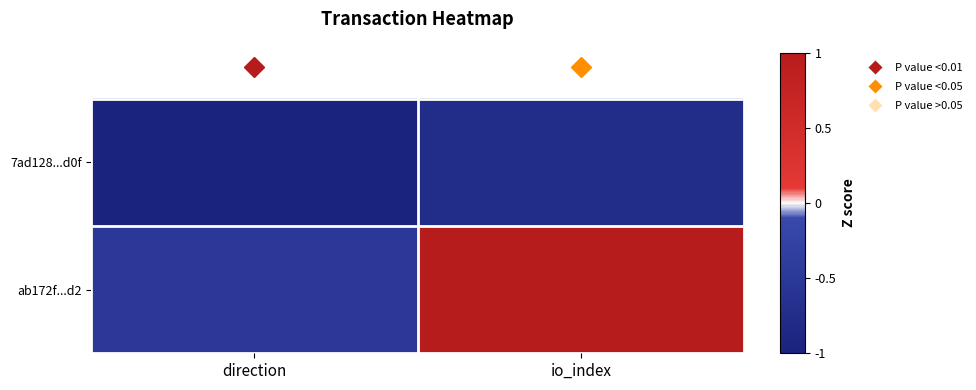

Reading left to right, what are all the values shown in this chart?

7ad128...d0f: direction=-1.0	io_index=-0.8
ab172f...d2: direction=-0.5	io_index=1.0